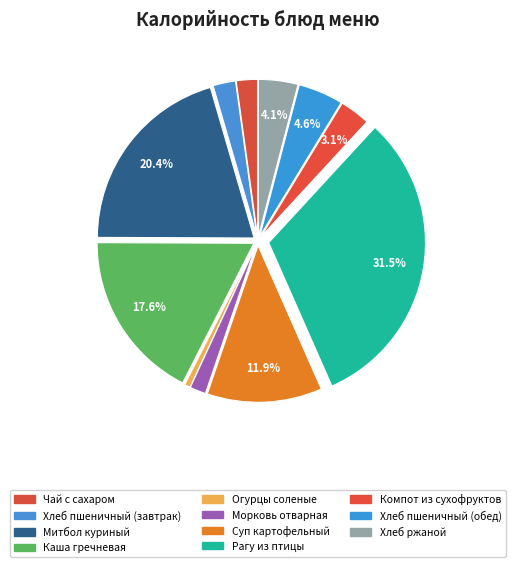

Count the number of slices in the pie.

11